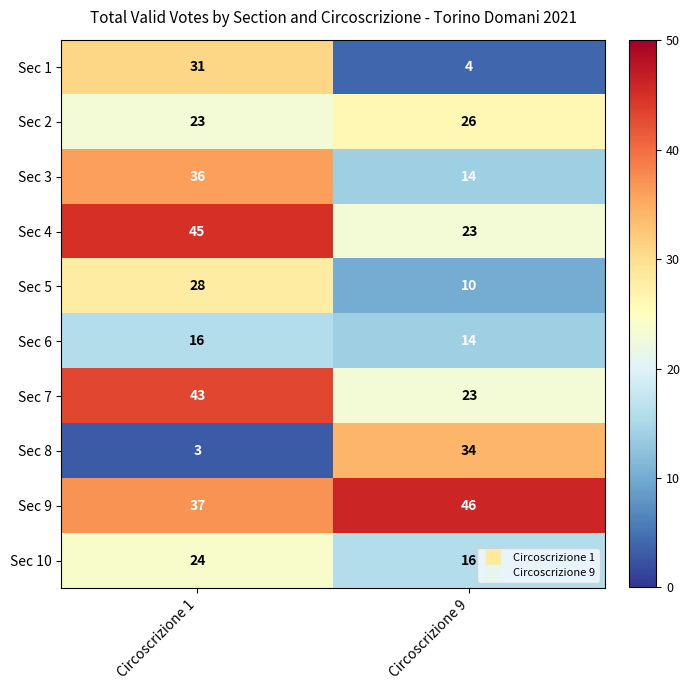

What is the spread (max minus min) of values at Circoscrizione 1?

42